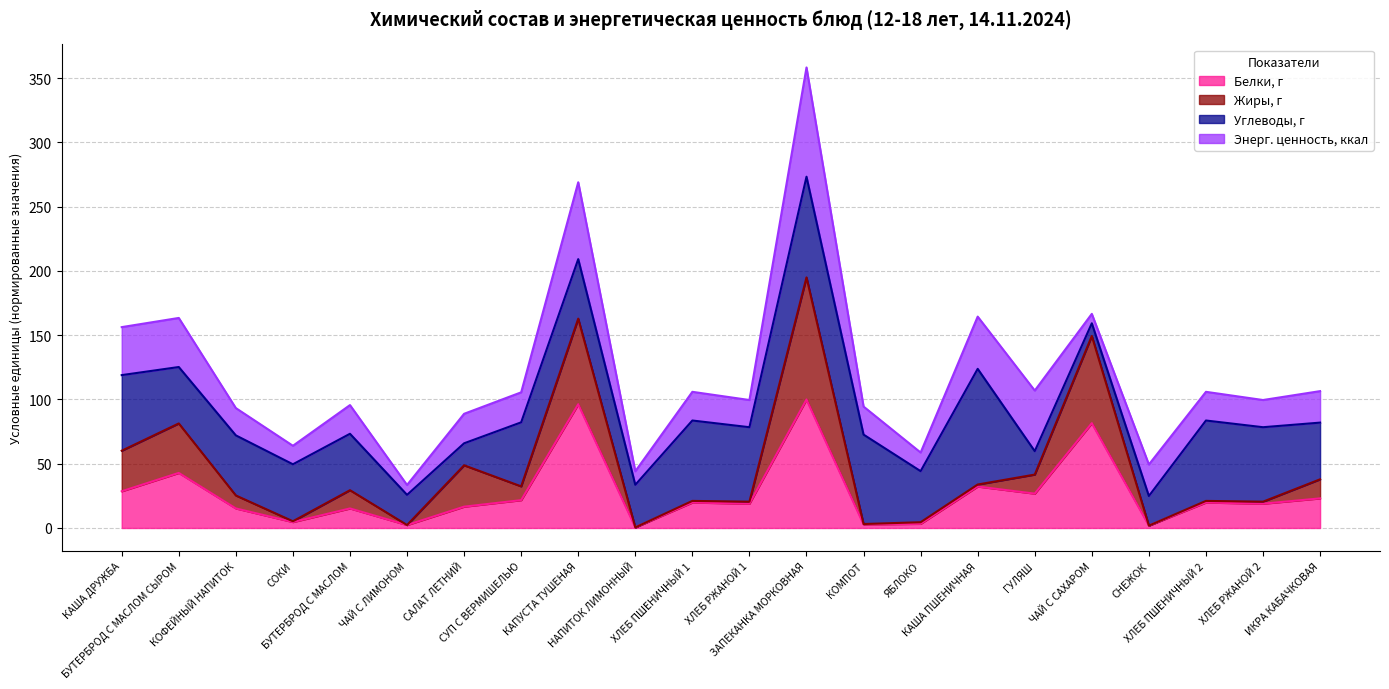

Where is Белки, г nearest to the value 50?

БУТЕРБРОД С МАСЛОМ СЫРОМ